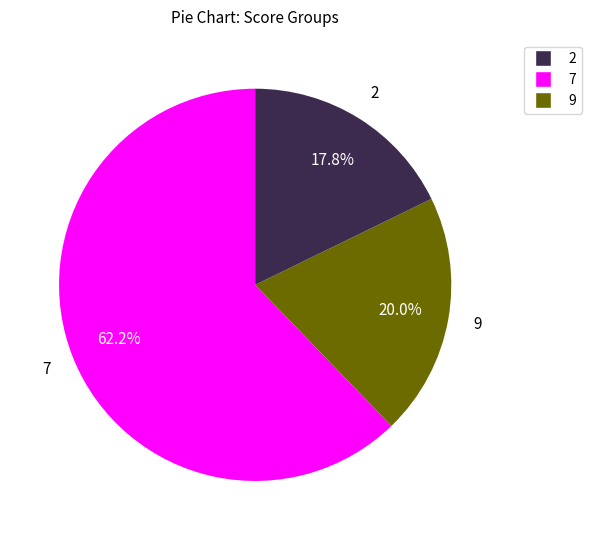

Does any single category account for the majority?

Yes